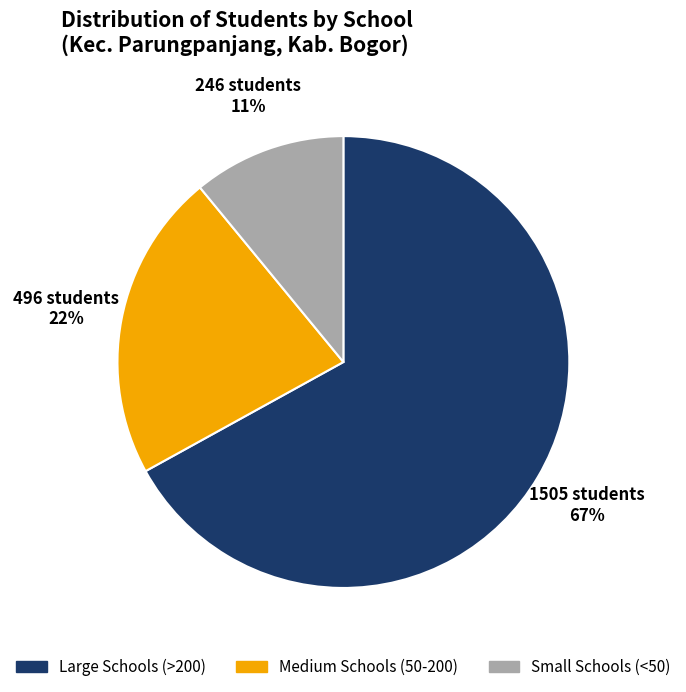

Is there a majority slice in this chart?

Yes